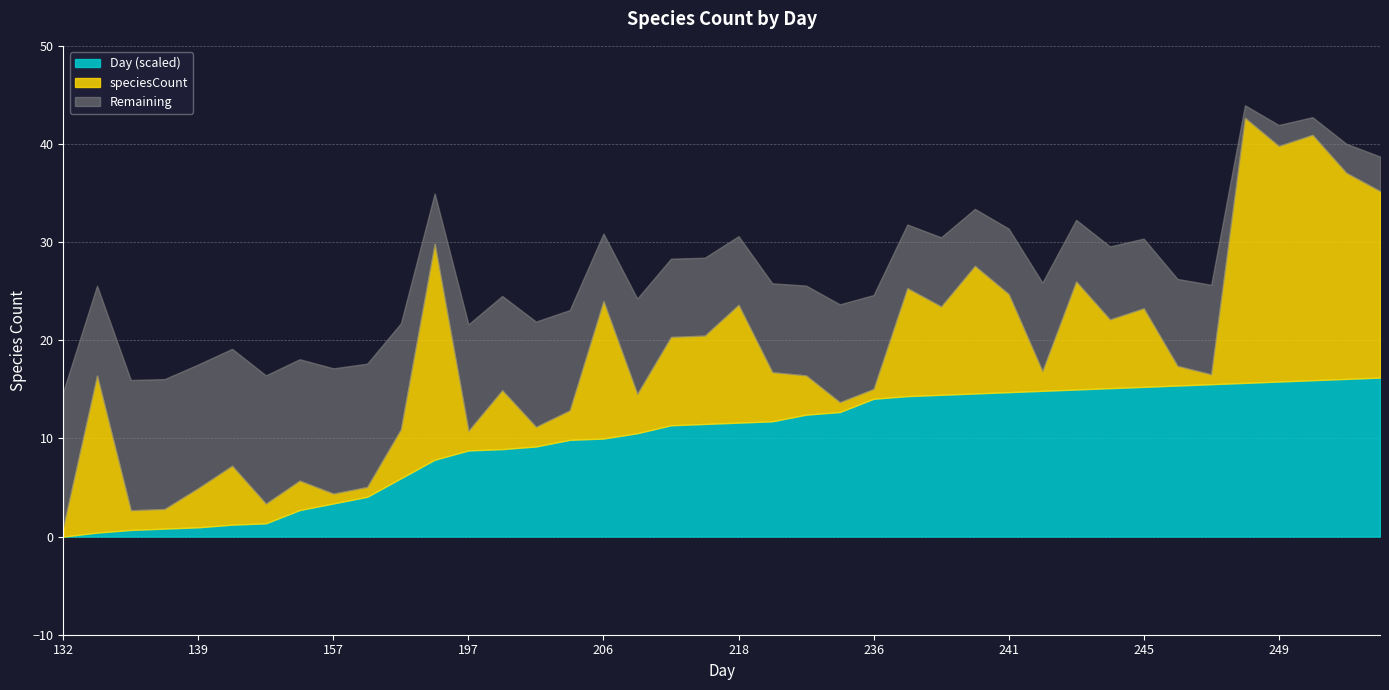

At which label does Aggregated speciesCount by day-bin reach its minimum?

132